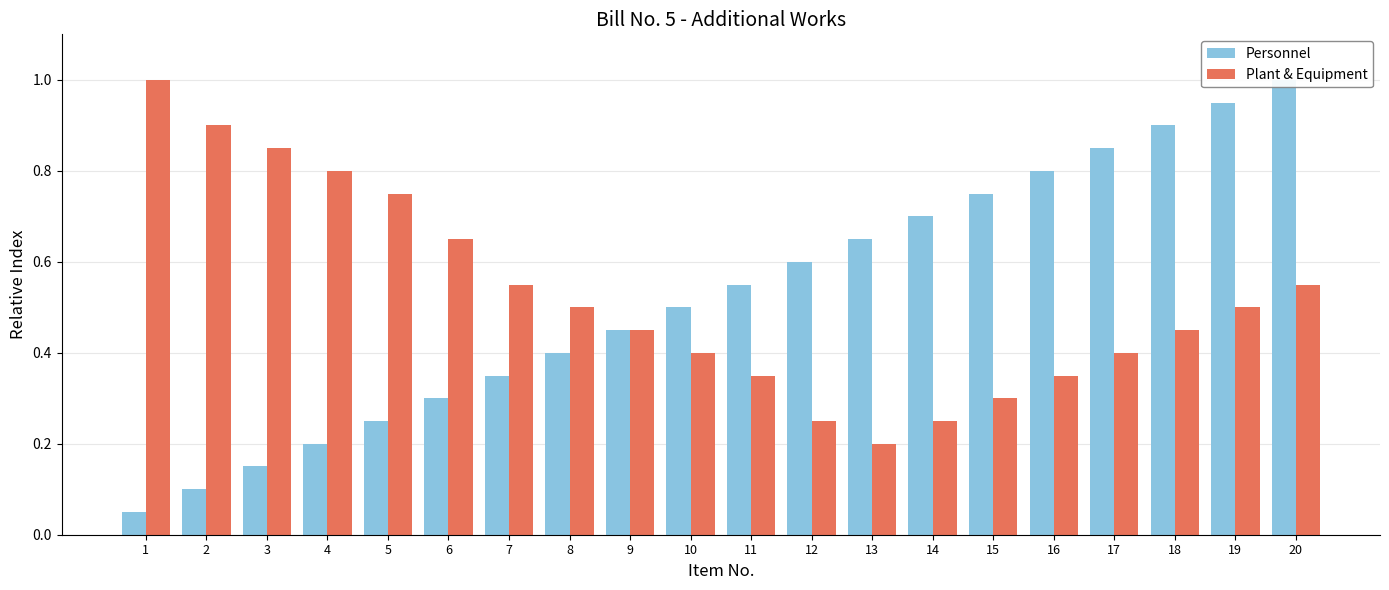

Does the chart contain any negative values?

No